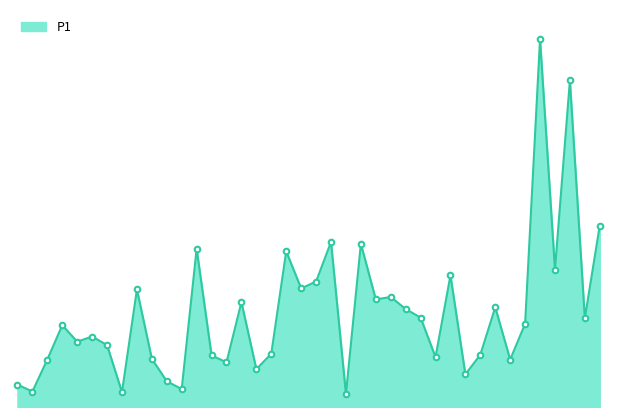

Does the chart have visible grid lines?

No